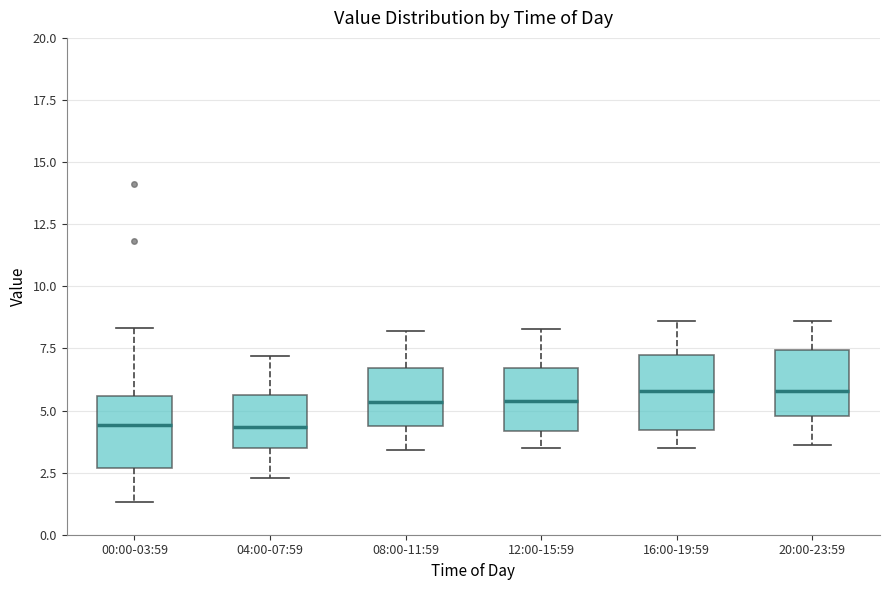

Reading left to right, transcribe this box plot: for each box, give where its median line is, the range the box spans, and where its two whiskers end, as read against the y-axis. The values are not printed on the chart, so give them approximately, as read against the axis.

00:00-03:59: median 4.5, box 2.5 to 5.5, whiskers 1.5 to 8.5
04:00-07:59: median 4.5, box 3.5 to 5.5, whiskers 2.5 to 7.0
08:00-11:59: median 5.5, box 4.5 to 6.5, whiskers 3.5 to 8.0
12:00-15:59: median 5.5, box 4.0 to 6.5, whiskers 3.5 to 8.5
16:00-19:59: median 6.0, box 4.0 to 7.0, whiskers 3.5 to 8.5
20:00-23:59: median 6.0, box 5.0 to 7.5, whiskers 3.5 to 8.5